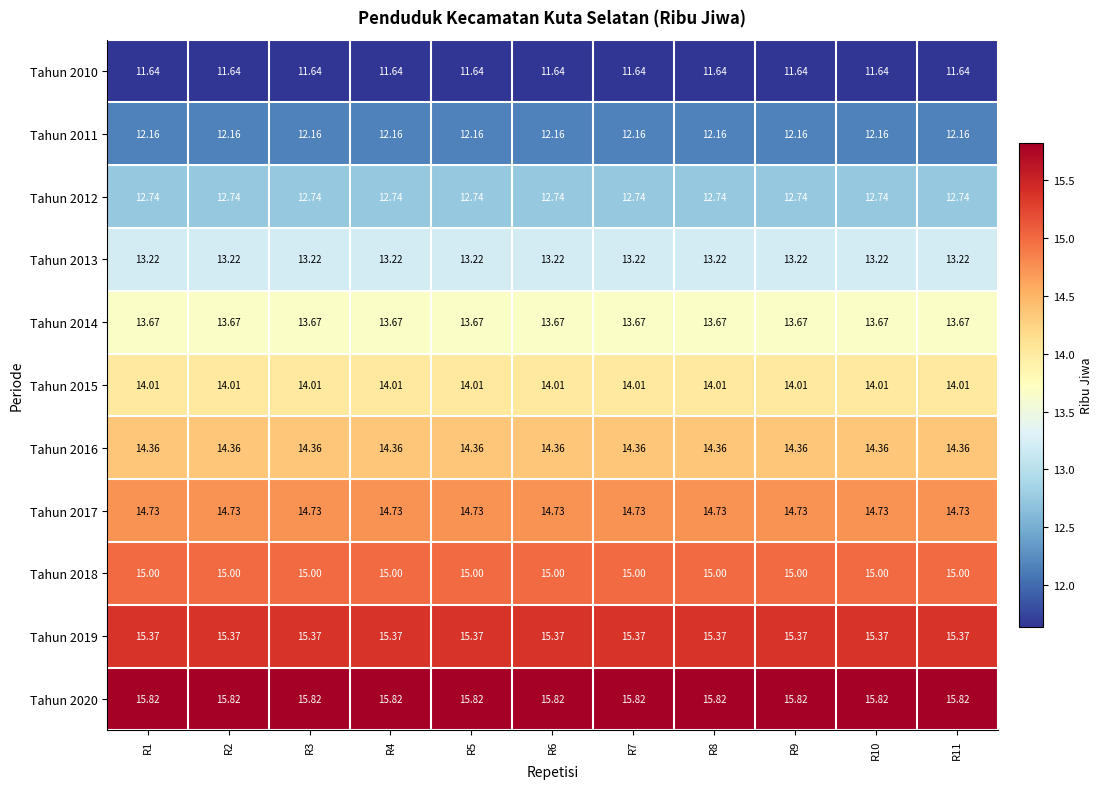

Is the value of Tahun 2010 at R8 greater than the value of Tahun 2015 at R10?

No